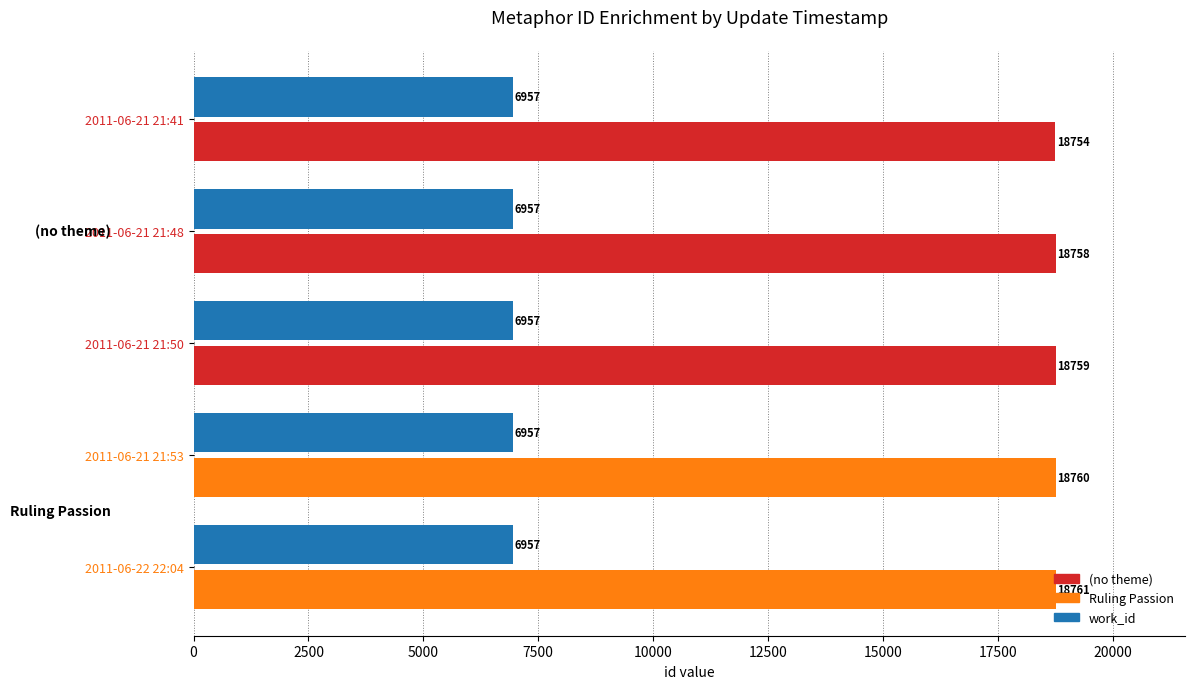

What is the difference between the highest and lowest values at 2011-06-21 21:53?

11803